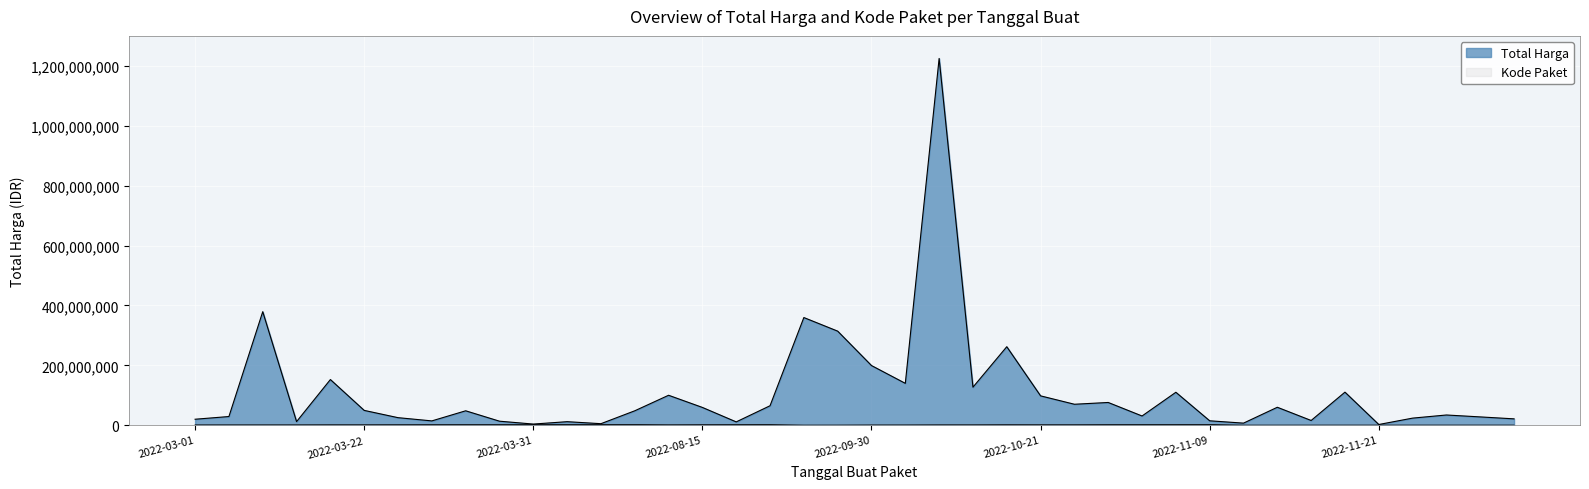

True or false: Total Harga has more than 1 points higher than both neighbors.

True